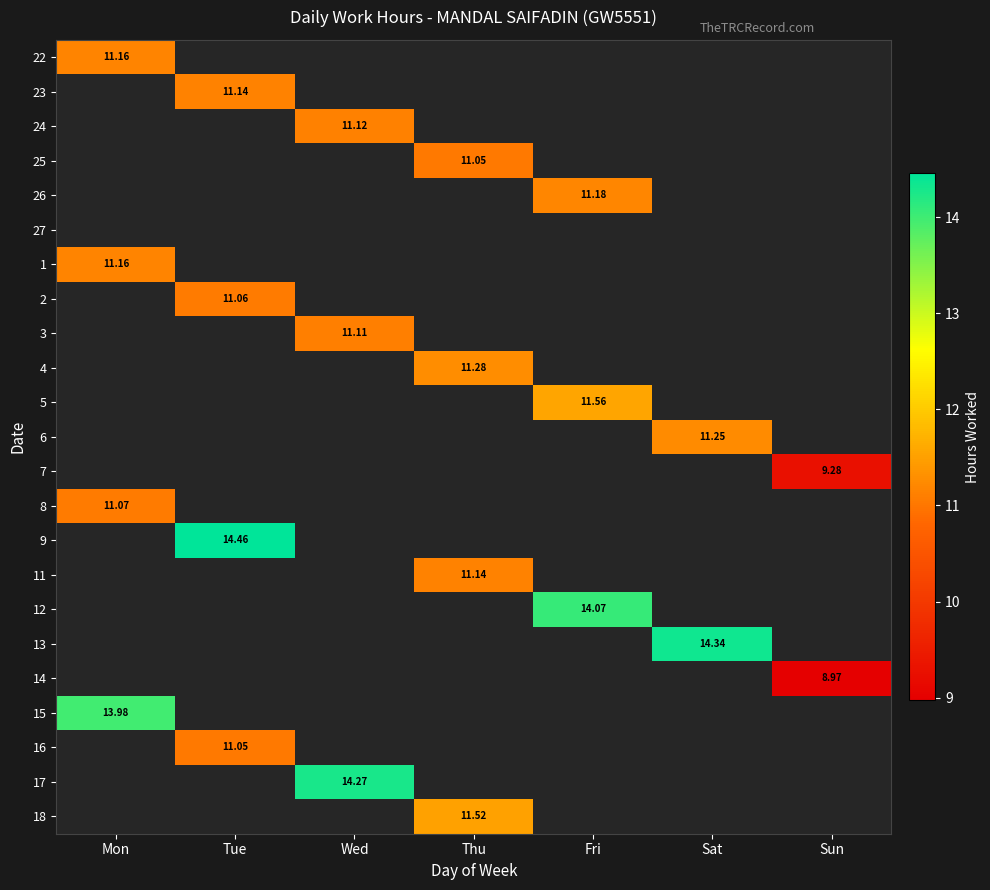

Count the number of data series in this chart.

23